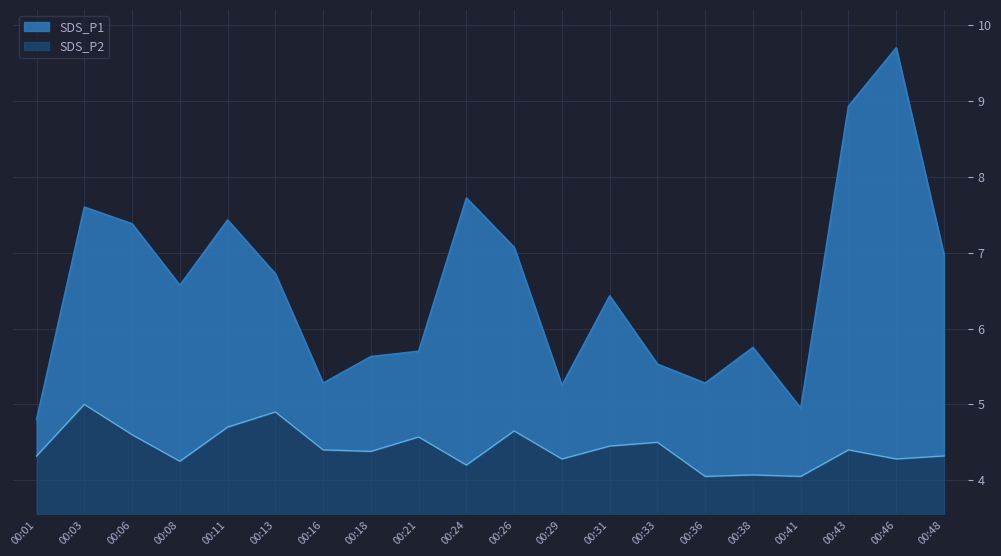

Which category has the highest value in the SDS_P2 series?

00:03